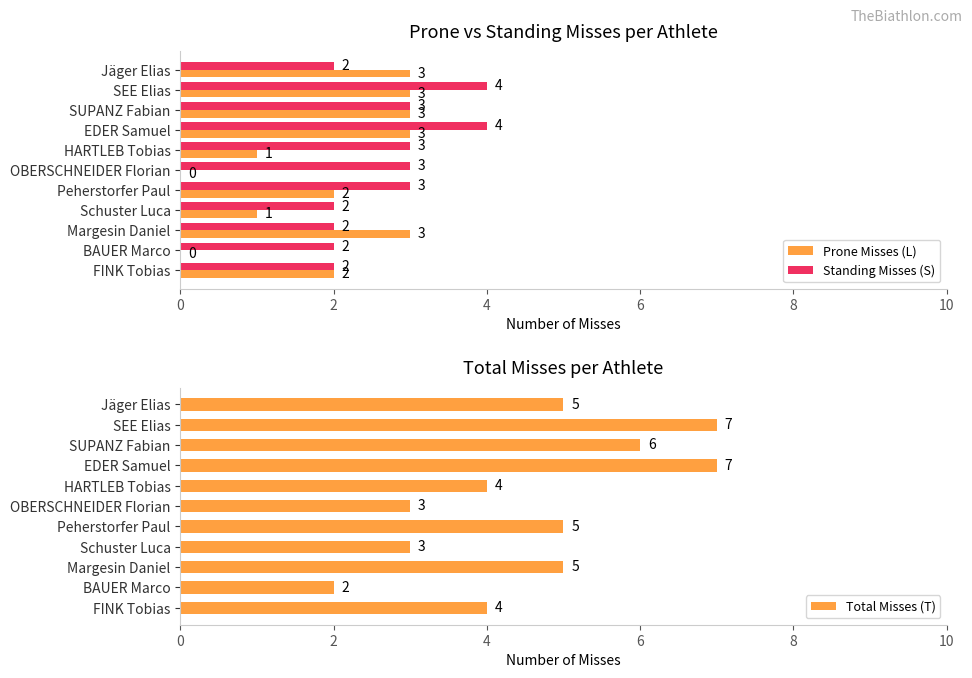

How many bars are there in total?

33